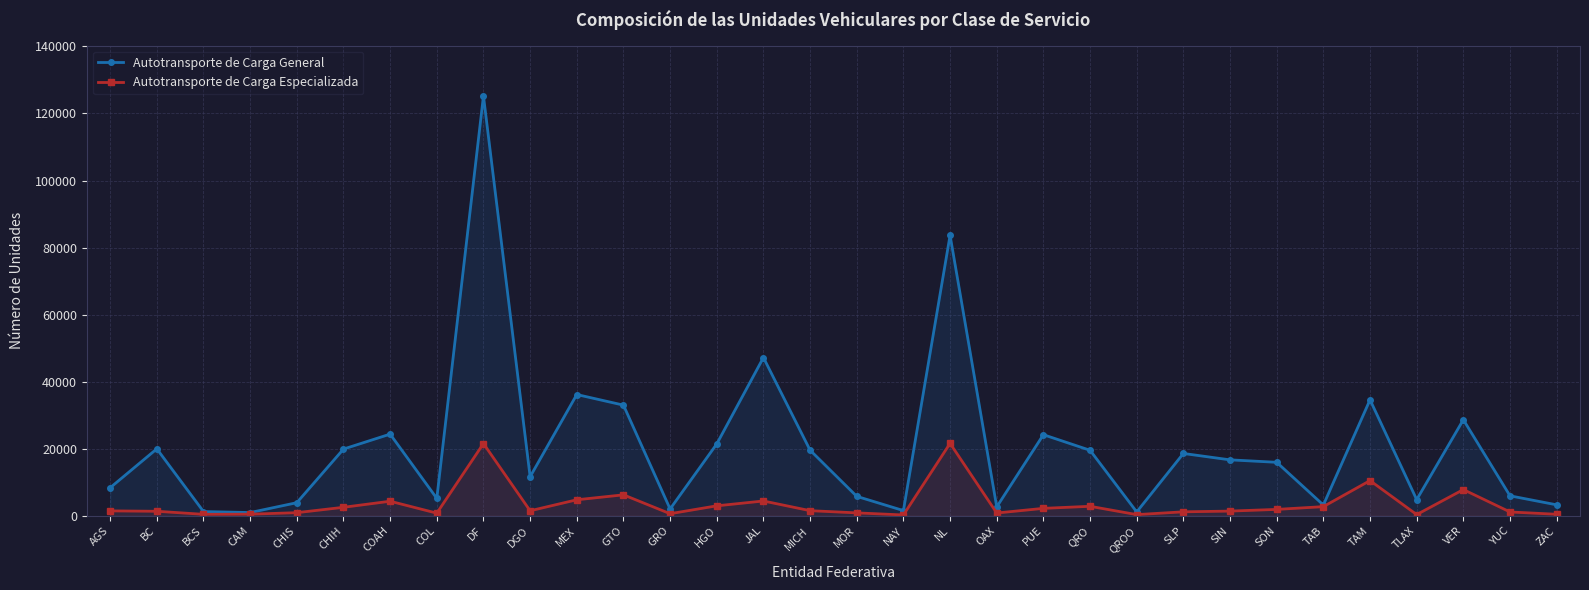

How many data points in Autotransporte de Carga General are less than 16695?

16